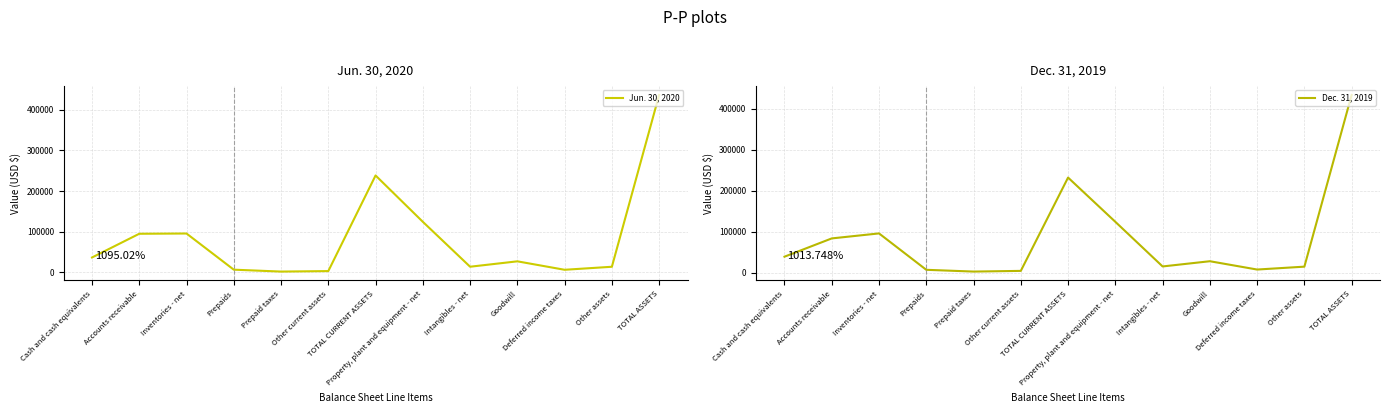

What is the difference between the Dec. 31, 2019 values at Cash and cash equivalents and TOTAL CURRENT ASSETS?

193046